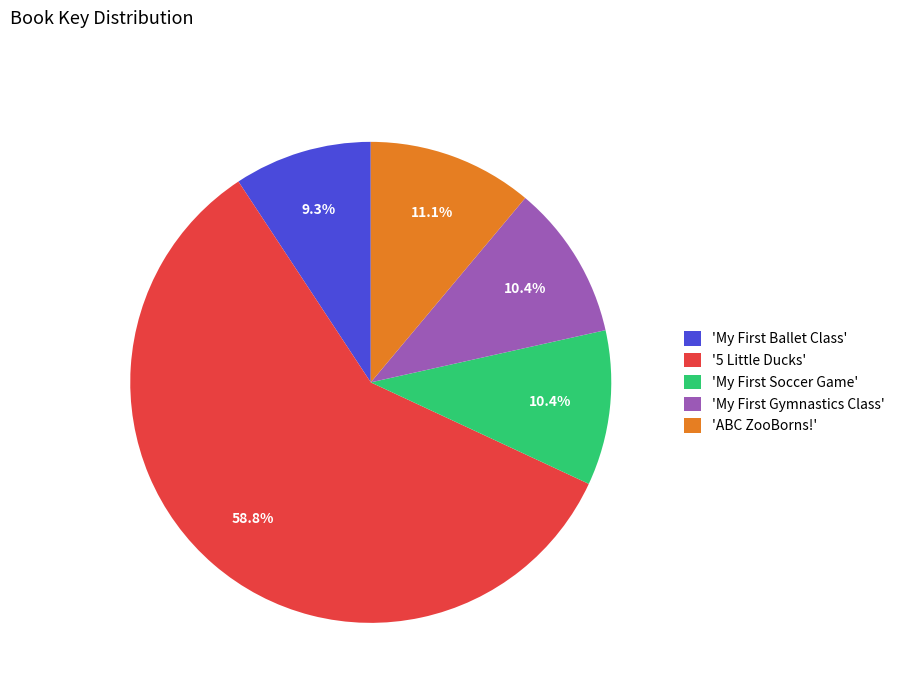

Which category accounts for the majority?

'5 Little Ducks'